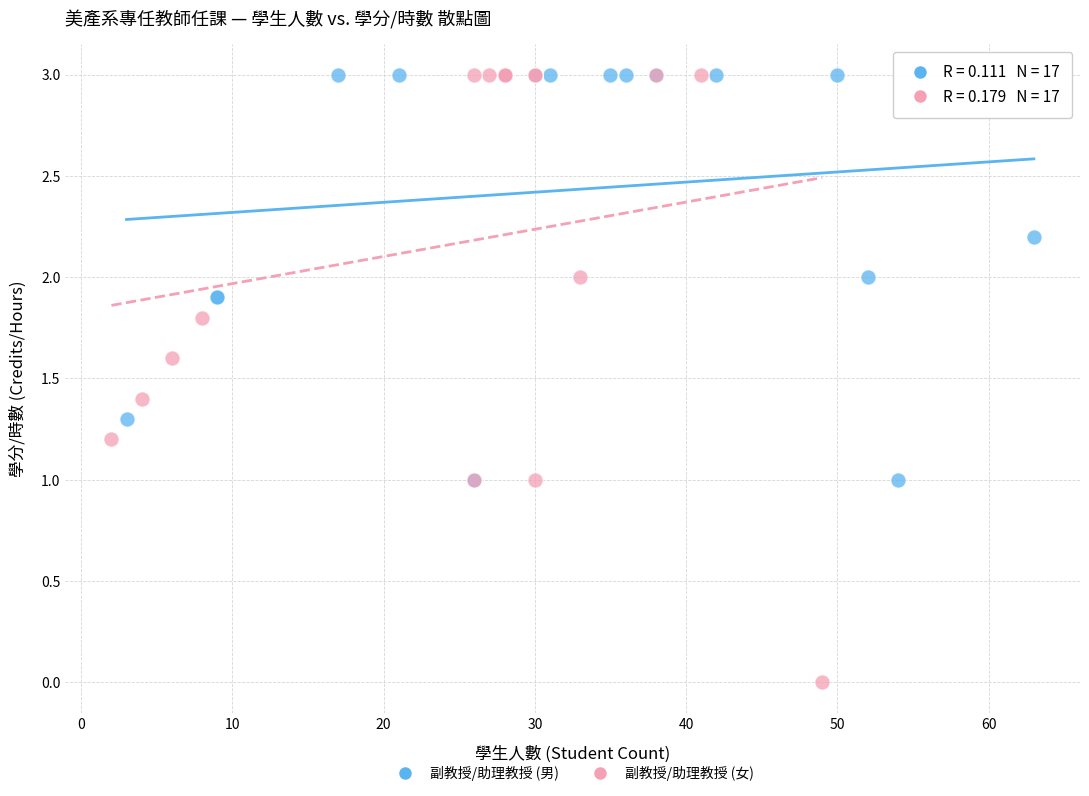

Which series reaches the minimum Y coordinate?

副教授/助理教授 (女)